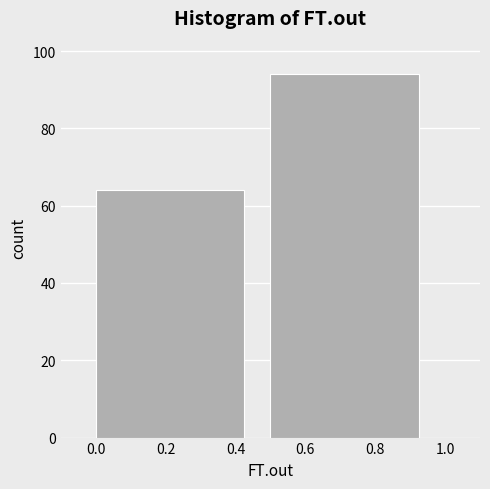

Reading left to right, list every bar in this chart as the range it spans on the x-axis followed by its height. The values are not printed on the chart, so give them approximately, as read against the axis.

0.0 to 0.5: 64
0.5 to 1.0: 94